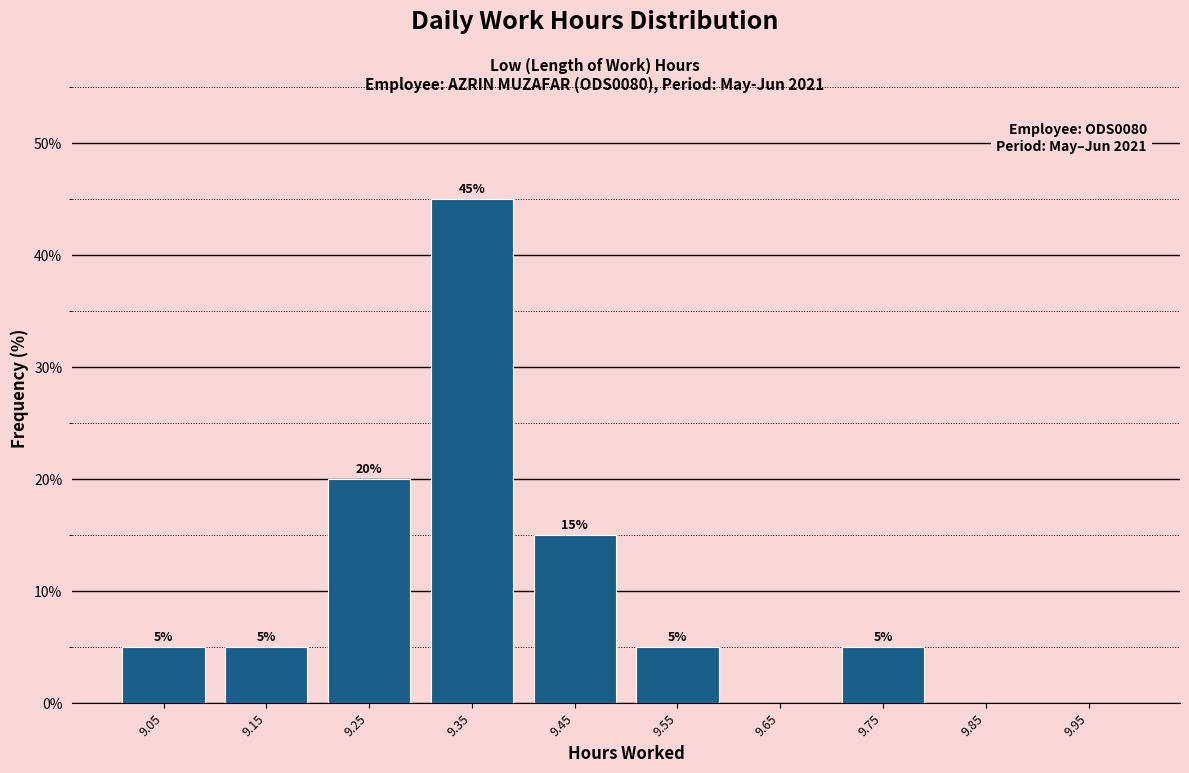

Over which range of the x-axis is the bar tallest?

9.3 to 9.4